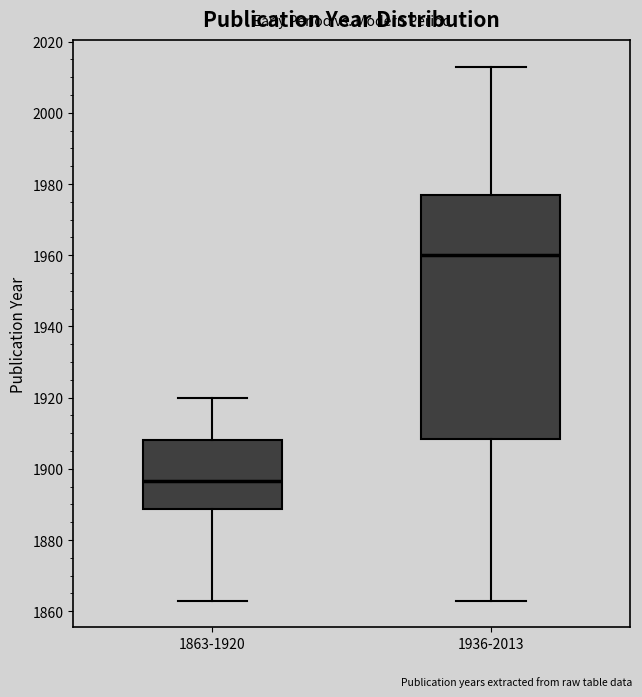

Which box's median line is the lowest?

1863-1920